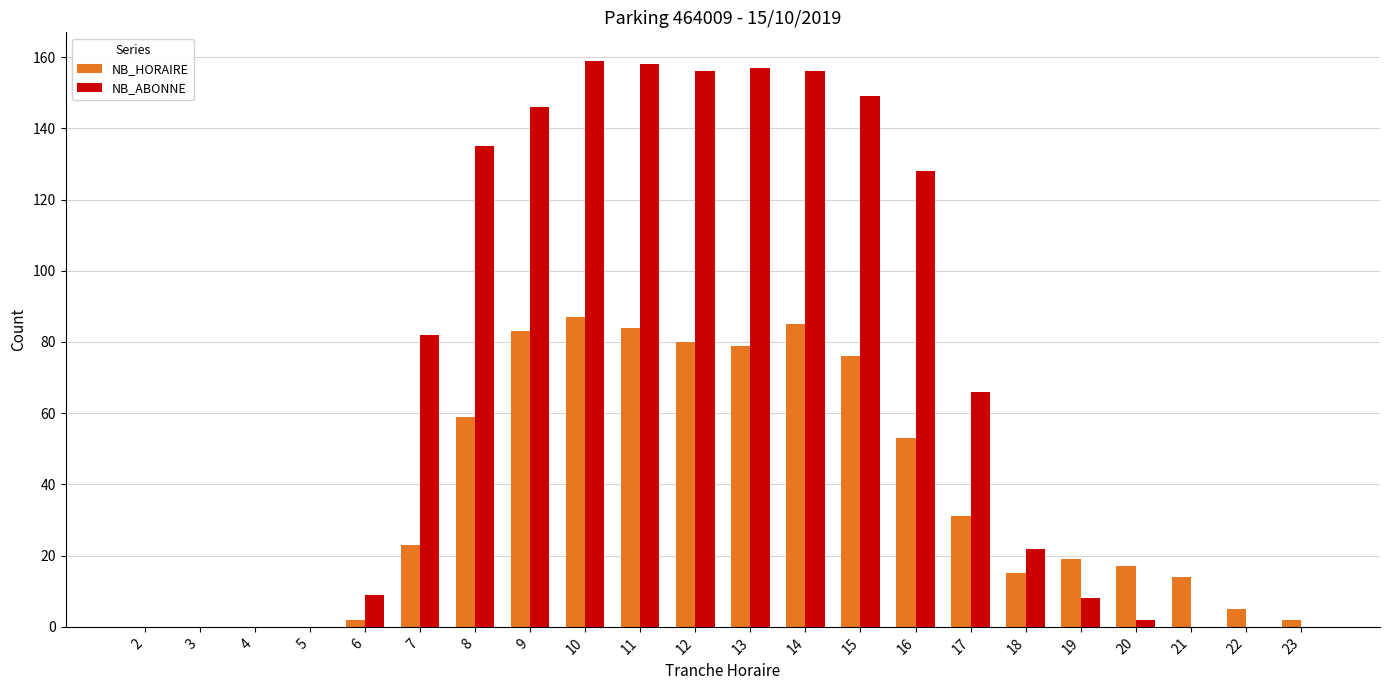

Is the value of NB_HORAIRE at 10 greater than the value of NB_ABONNE at 12?

No